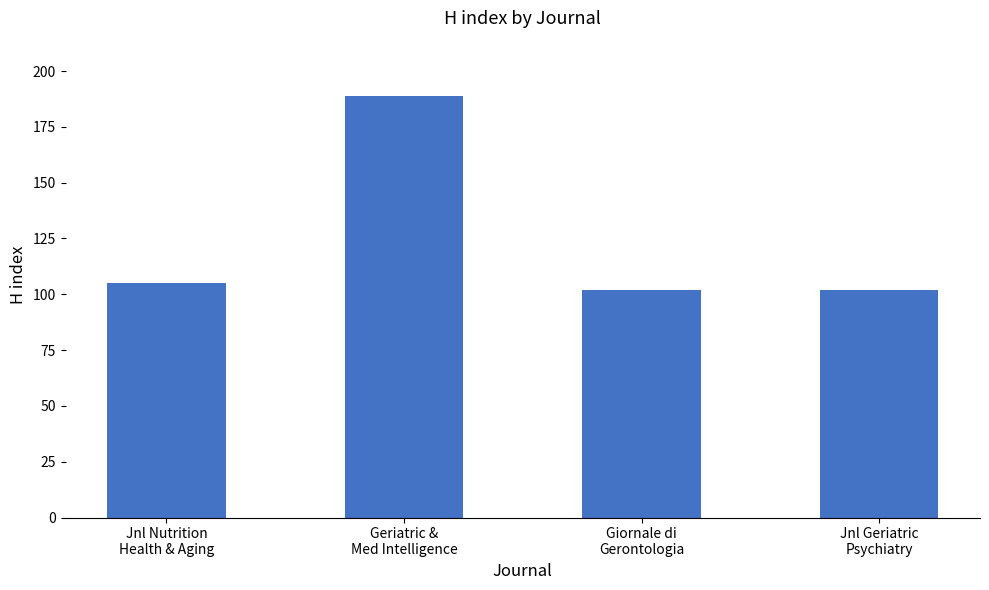

What is the difference between the maximum and minimum values?

87